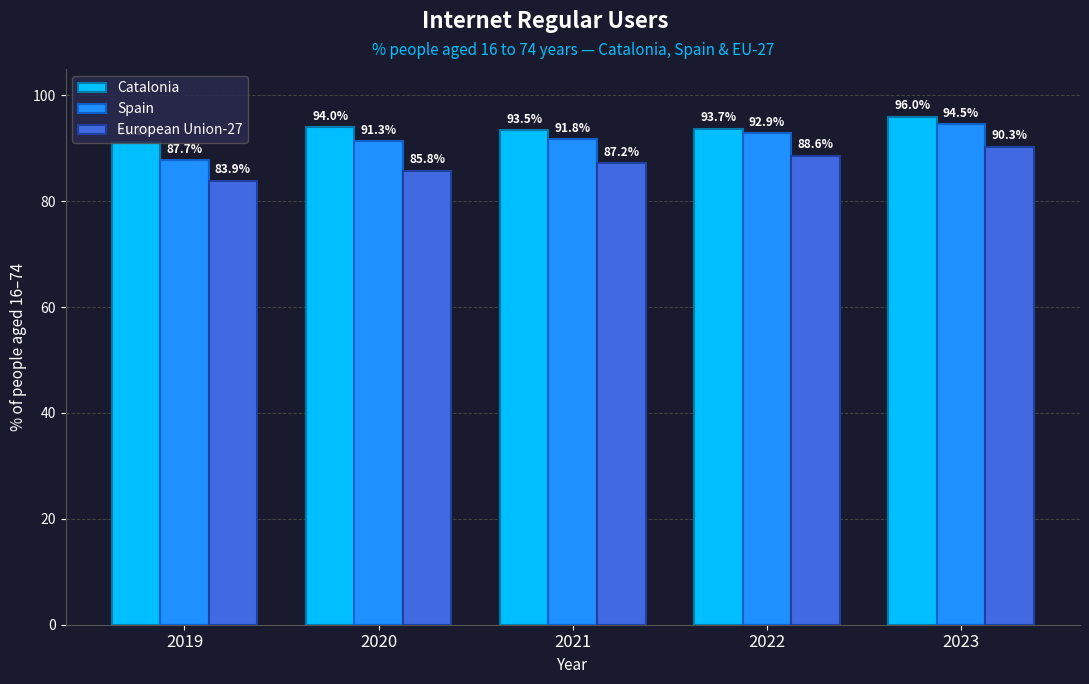

At 2020, list the series in order from smallest to largest.

European Union-27, Spain, Catalonia